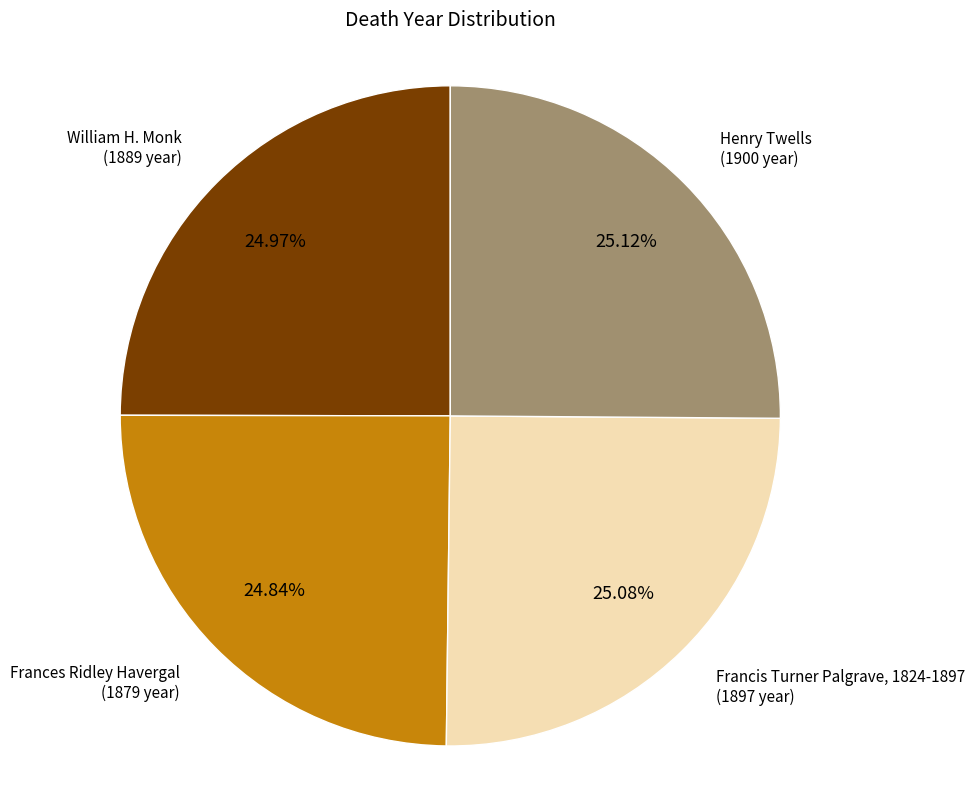

Is there any slice that represents more than half of the pie?

No